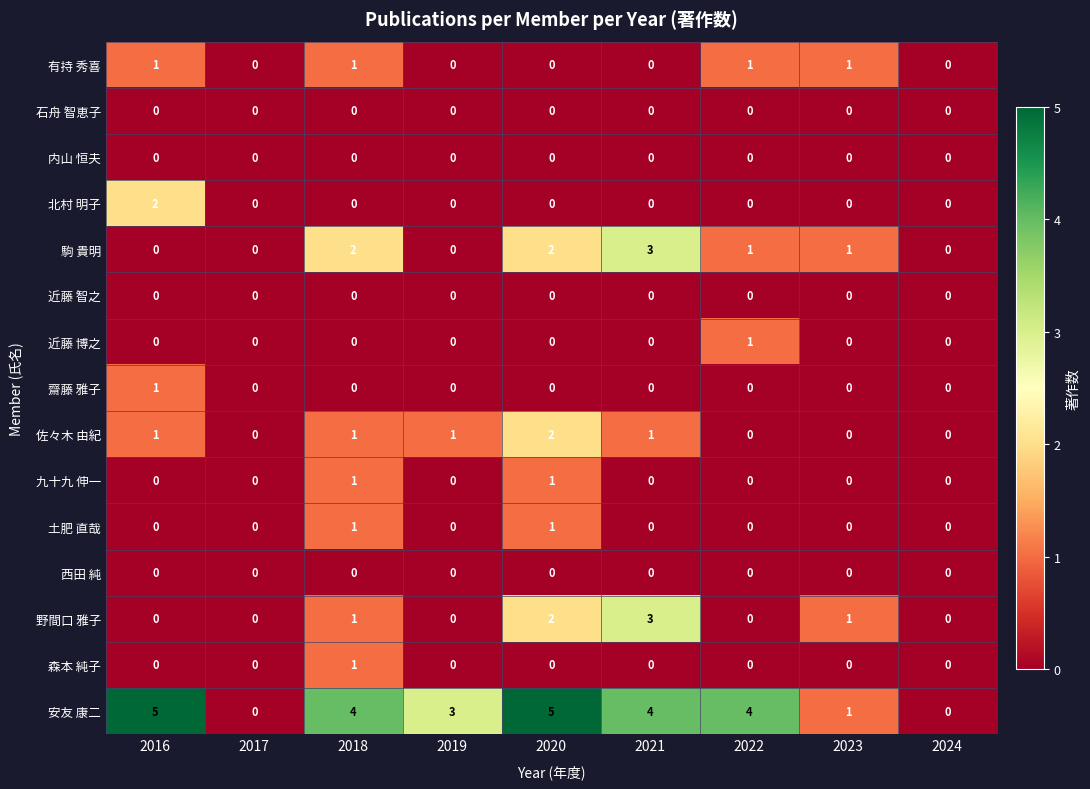

What is the approximate value of 安友 康二 at 2018?

4